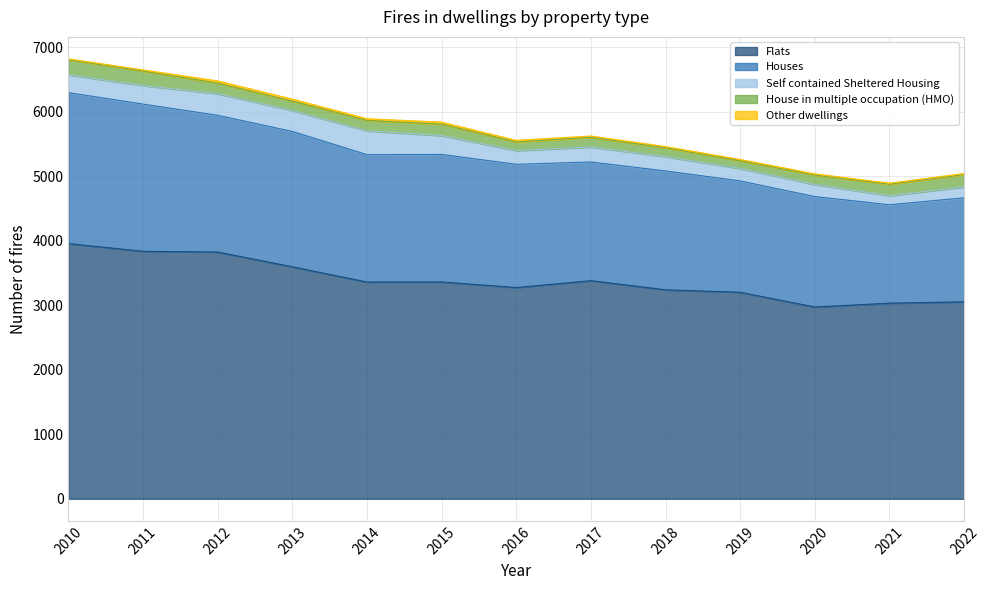

What is the average value of the Other dwellings series?

22